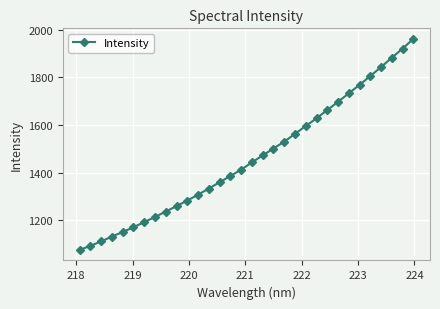

What is the difference between the maximum and second lowest values?

867.9